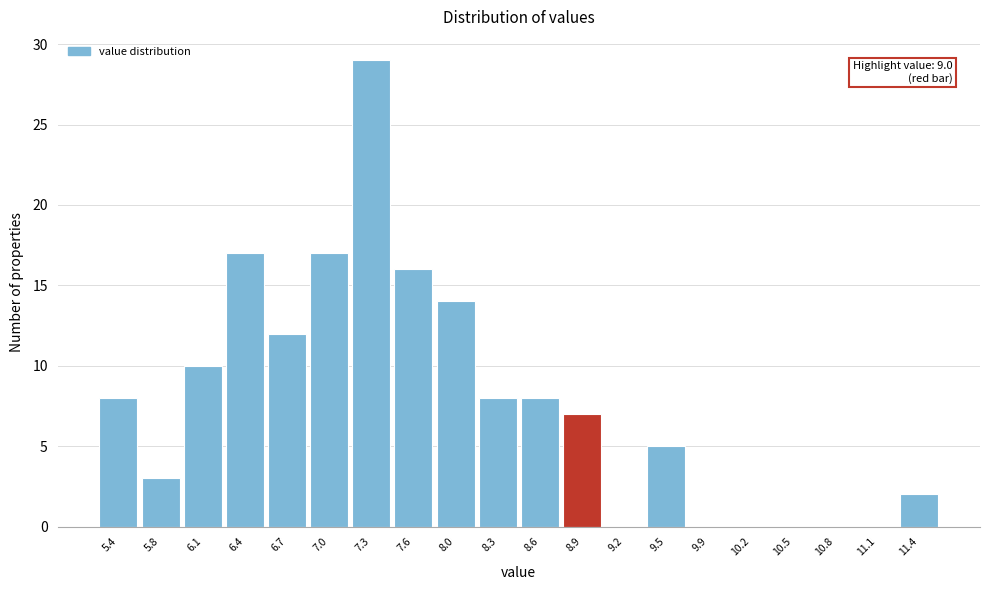

Which range on the x-axis has the tallest bar?

7.190 to 7.505